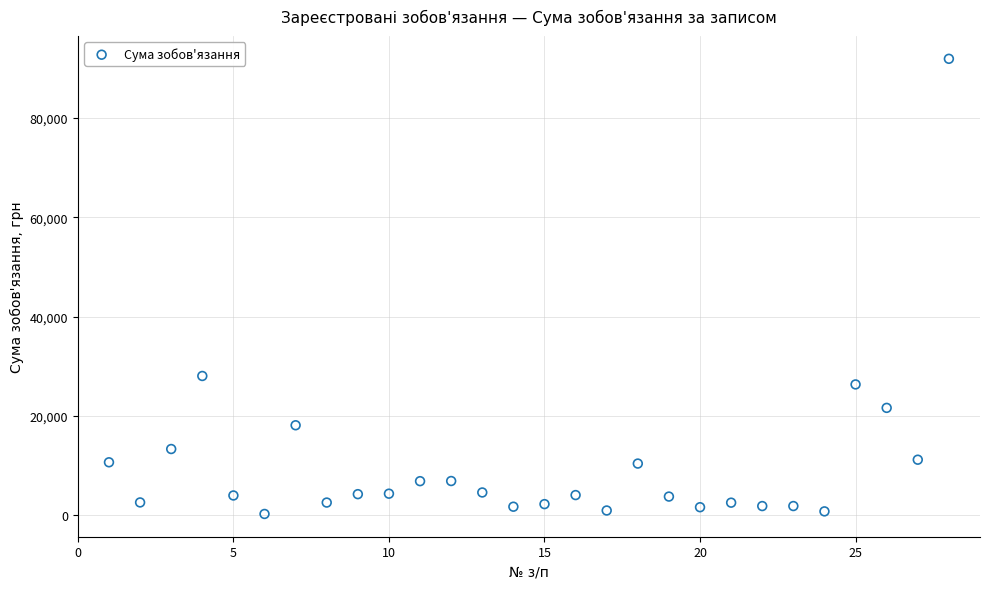

What is the range of Y values (max minus min)?

91602.6